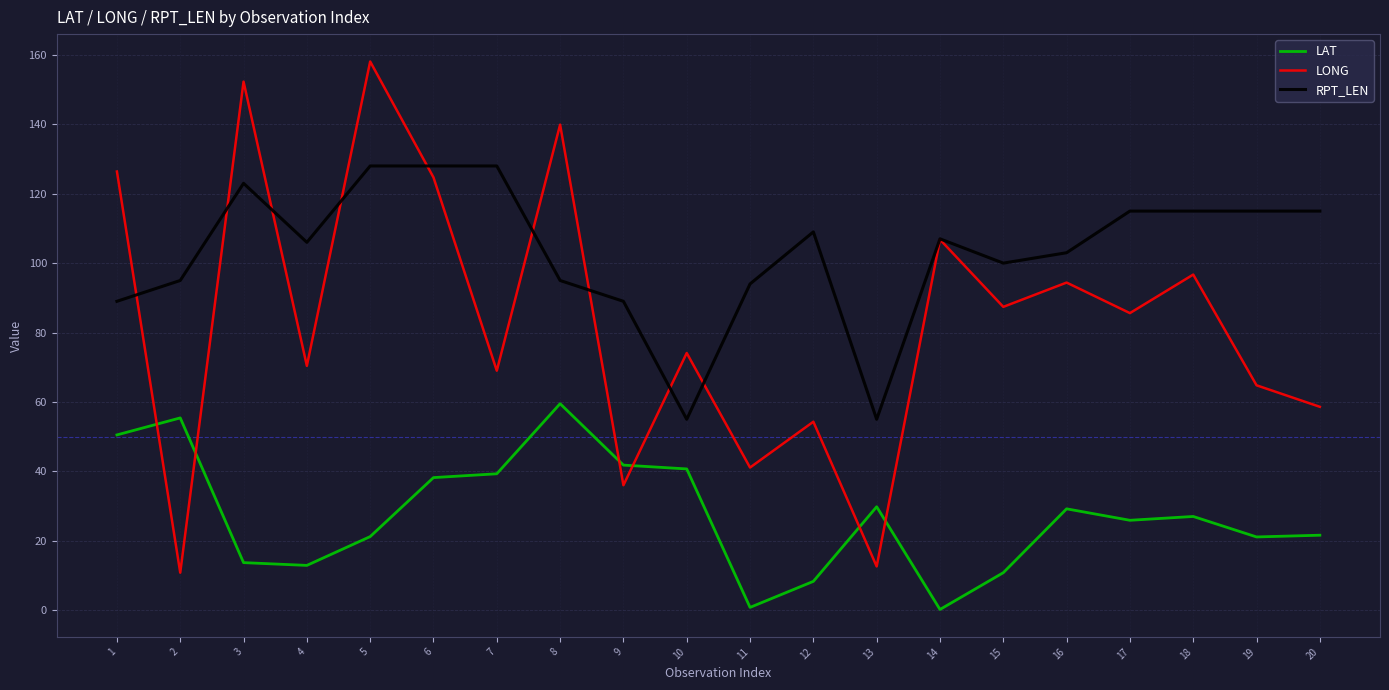

What are all the series names shown in the legend?

LAT, LONG, RPT_LEN